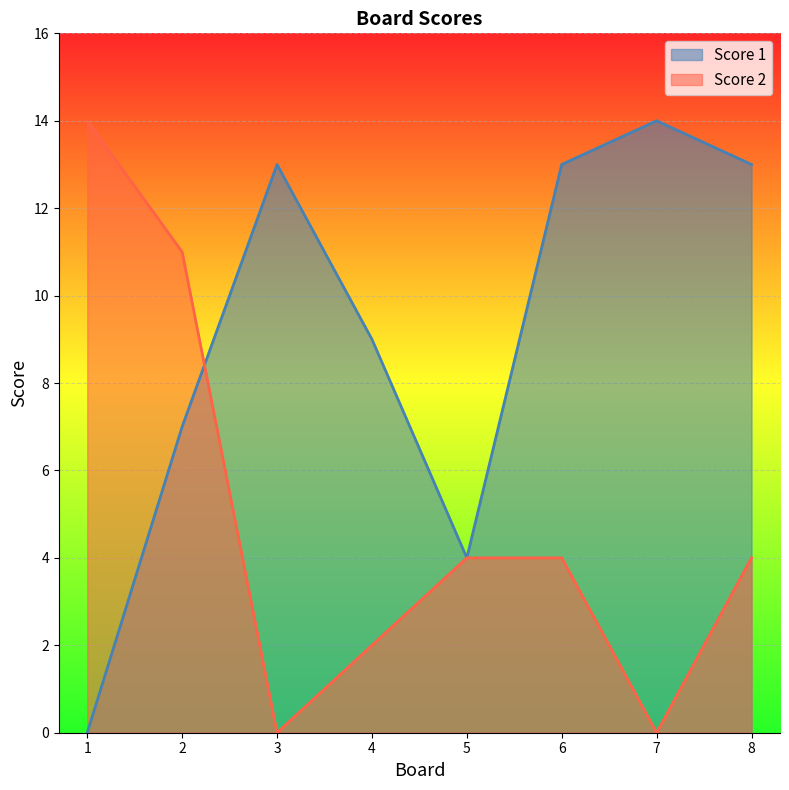

In Score 1, how many points are lower than both neighbors (excluding endpoints)?

1